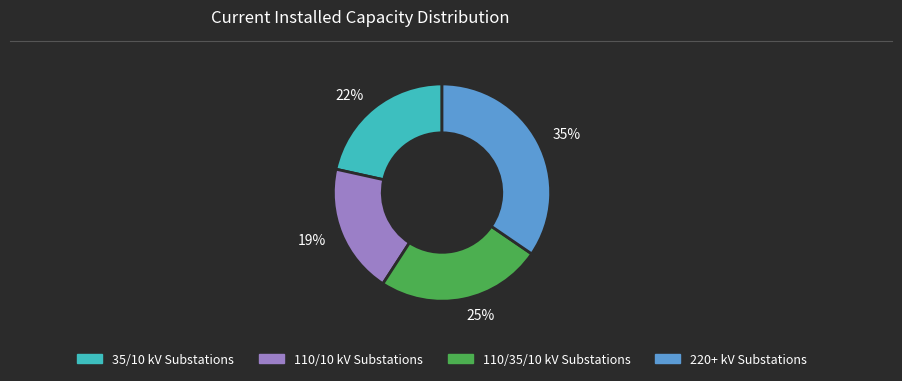

Is there any slice that represents more than half of the pie?

No